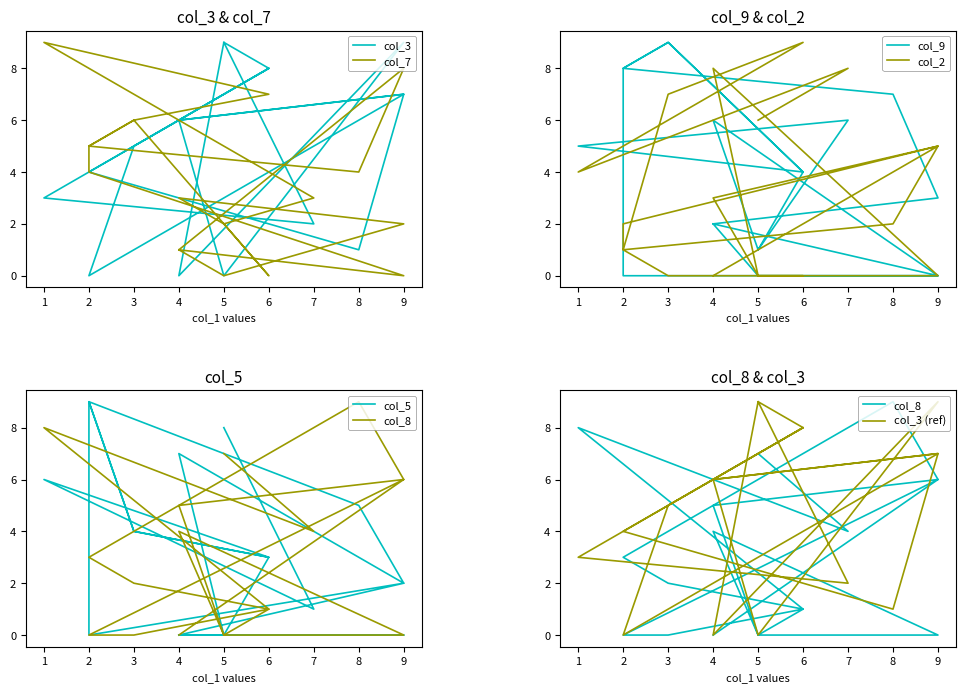

How many values in col_3 are above zero?

15